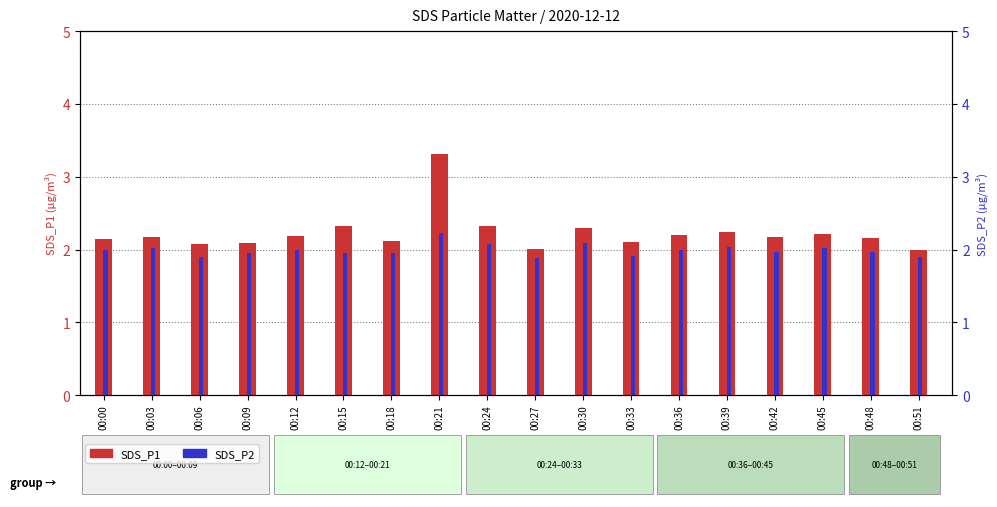

Which category has the lowest value across all series?

00:27